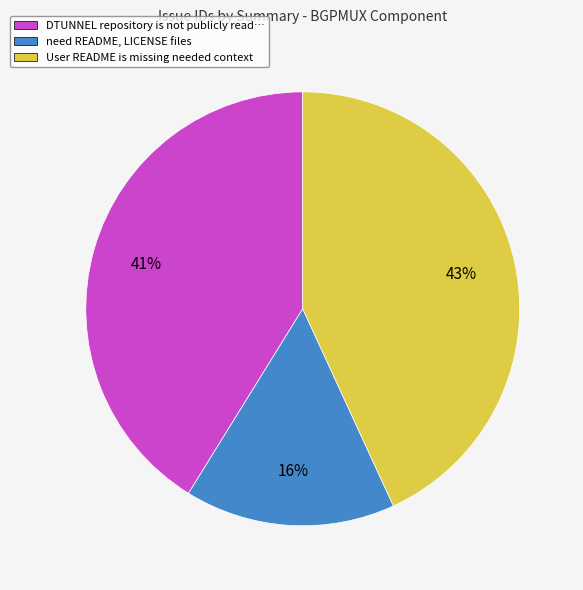

Combined, do need README, LICENSE files and User README is missing needed context account for over 50%?

Yes